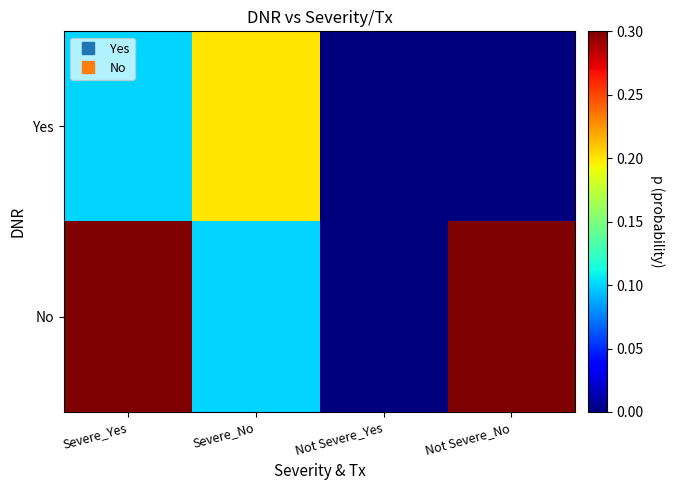

Rank the series at Not Severe_Yes from highest to lowest value.

Yes, No